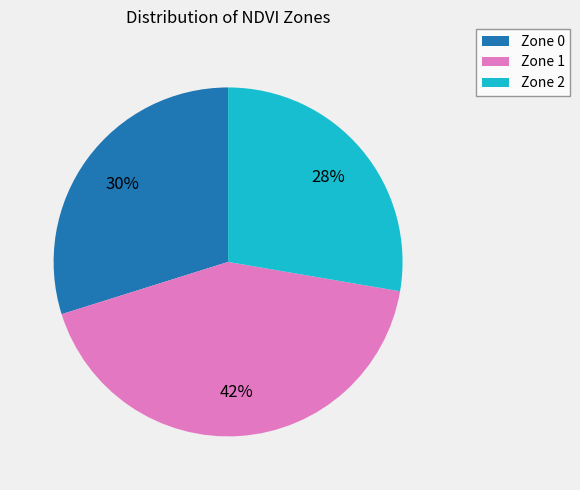

Rank the categories by value from lowest to highest.

Zone 2, Zone 0, Zone 1